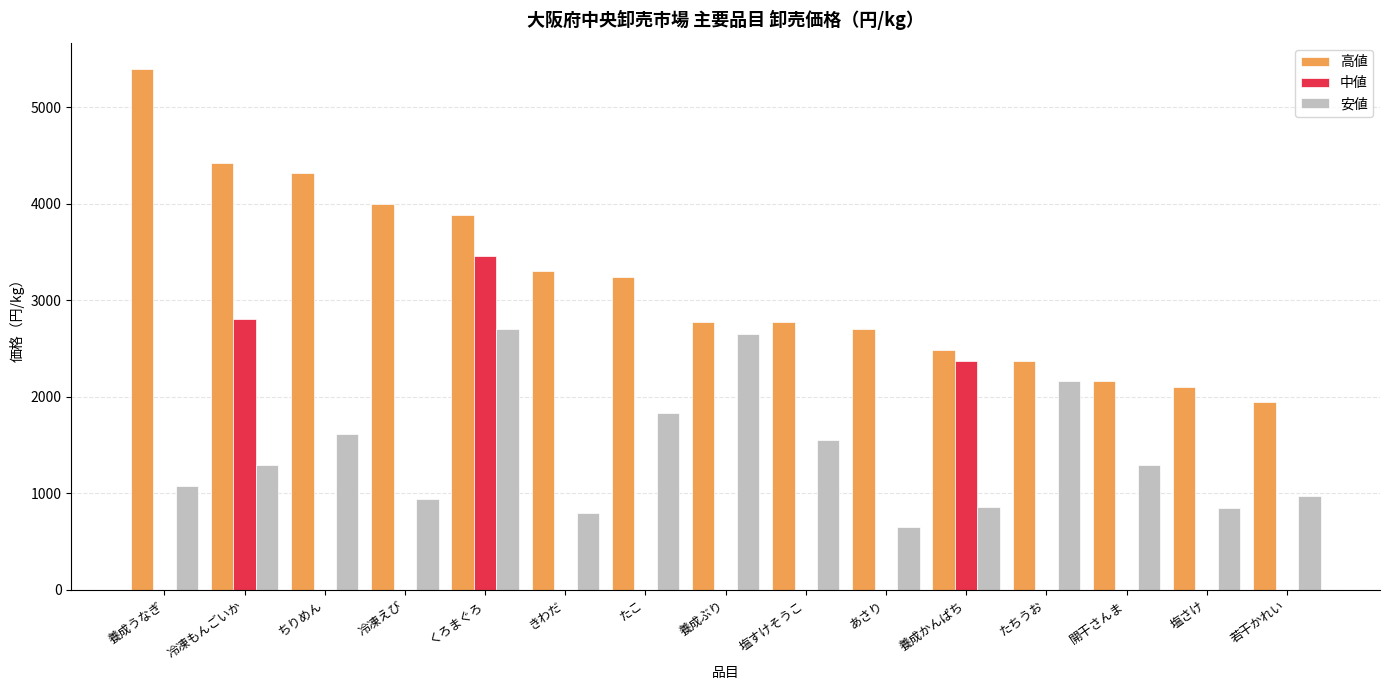

Which category has the highest value across all series?

養成うなぎ